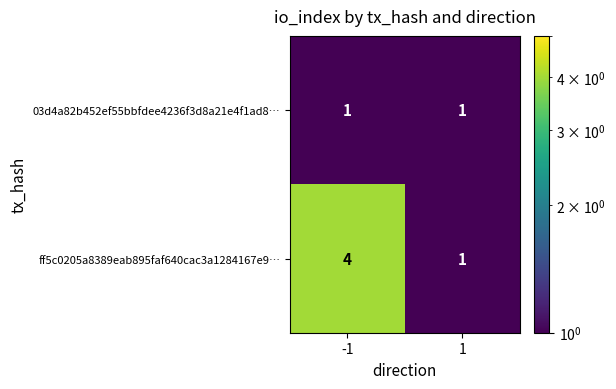

The value of 03d4a82b452ef55bbfdee4236f3d8a21e4f1ad8… at 1 is 1. True or false?

True